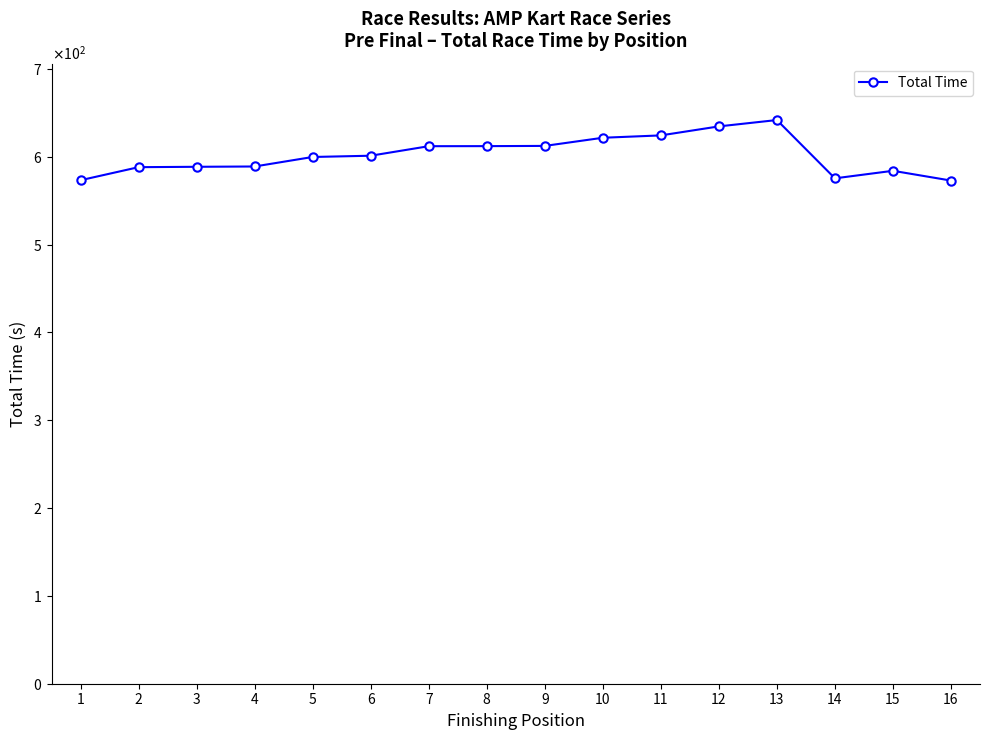

What is the greatest value displayed?

641.8